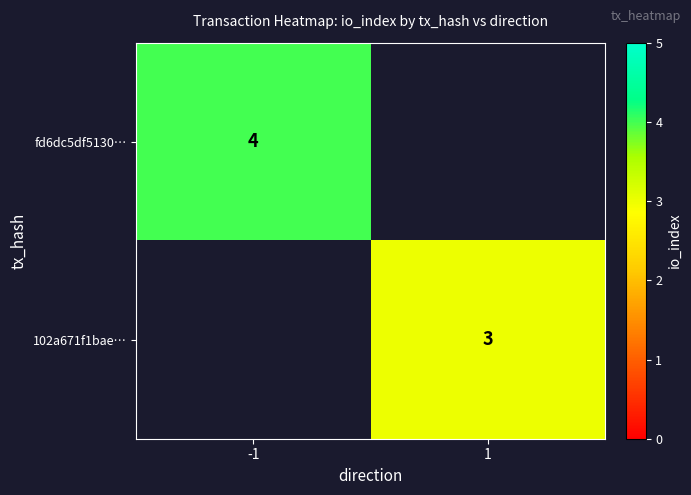

Is it true that fd6dc5df5130… equals 6 at -1?

False